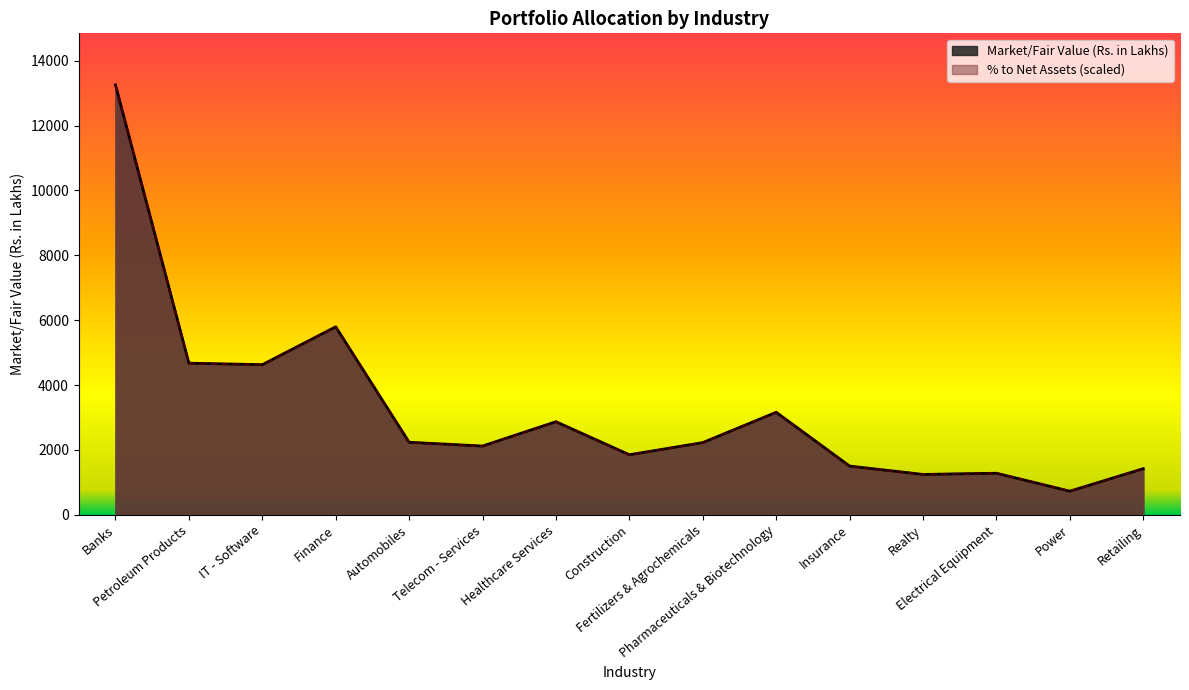

At Realty, list the series in order from largest to smallest.

% to Net Assets, Market/Fair Value (Rs. in Lakhs)